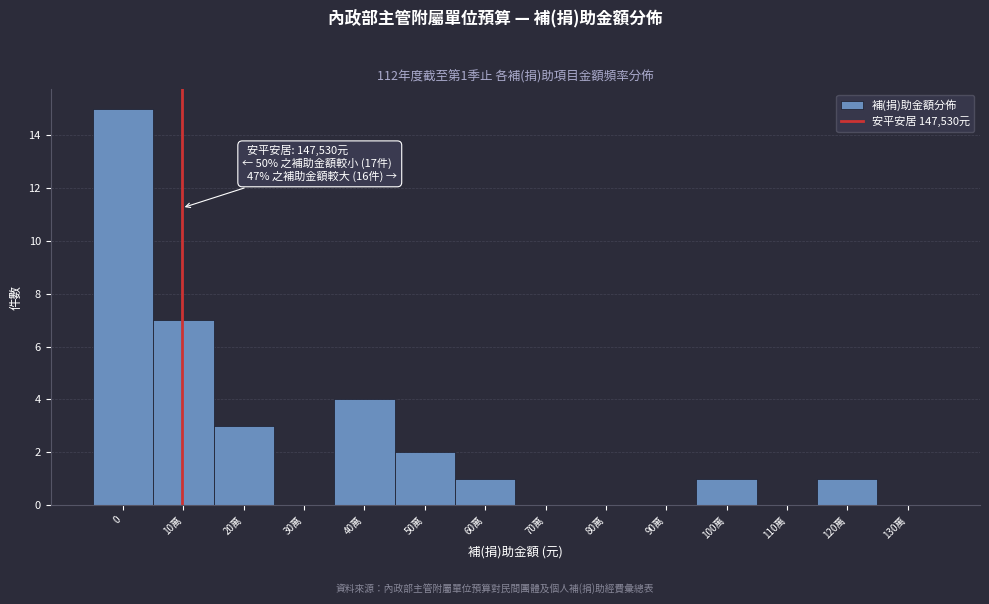

Reading right to left, list all the values displayed in this chart.

130萬=0	120萬=1	110萬=0	100萬=1	90萬=0	80萬=0	70萬=0	60萬=1	50萬=2	40萬=4	30萬=0	20萬=3	10萬=7	0=15